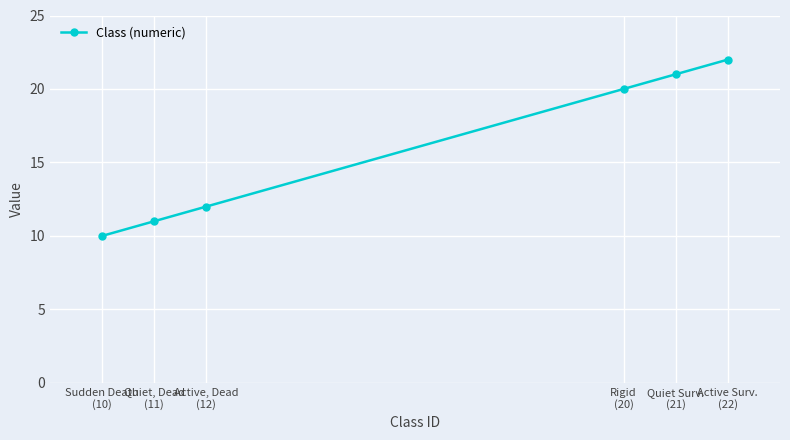

Between Sudden Death
(10) and Quiet Surv.
(21), which is larger?

Quiet Surv.
(21)